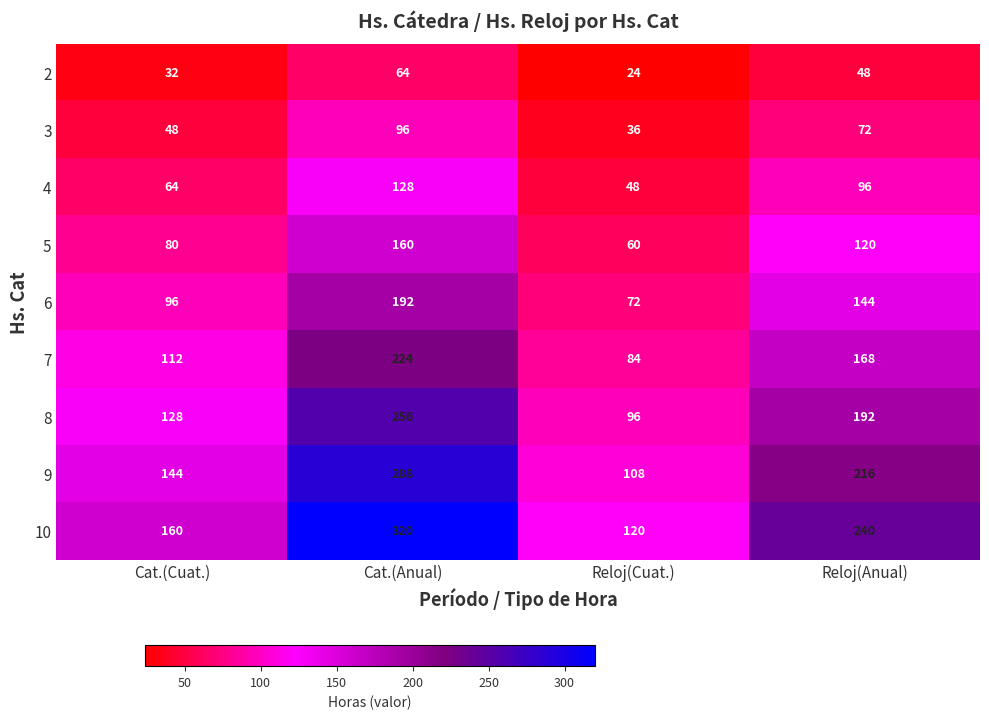

Where is 9 nearest to the value 198?

Reloj(Anual)